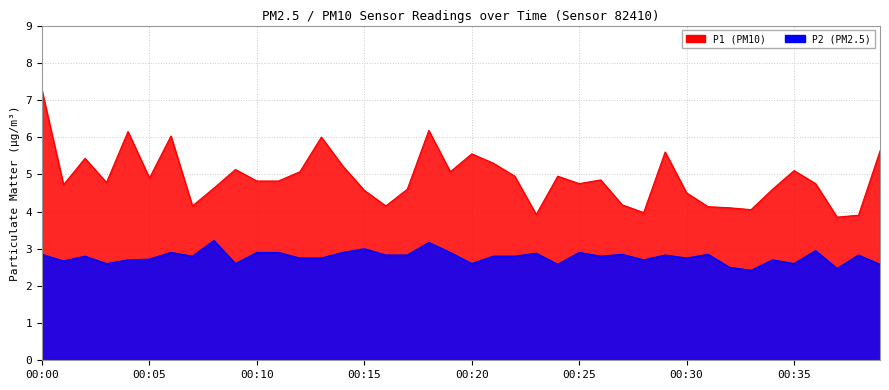

How many lines are shown in the chart?

2